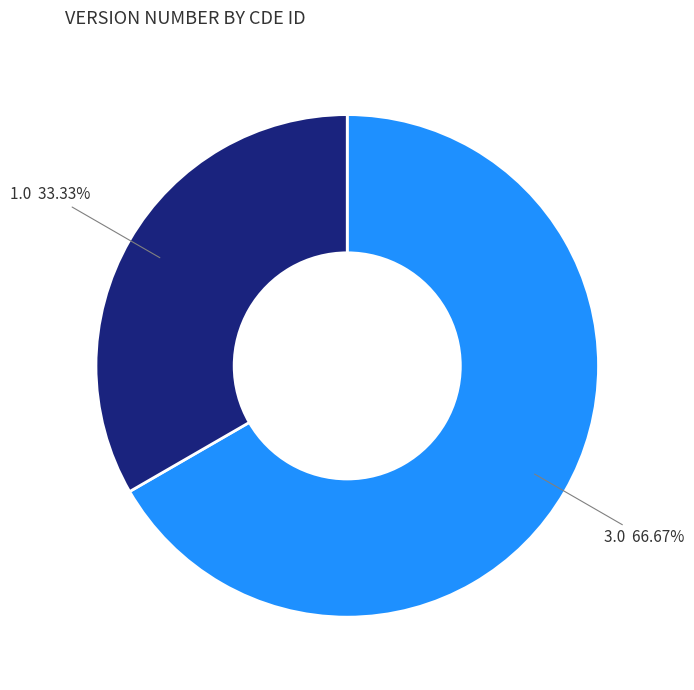

Is there any slice that represents more than half of the pie?

Yes